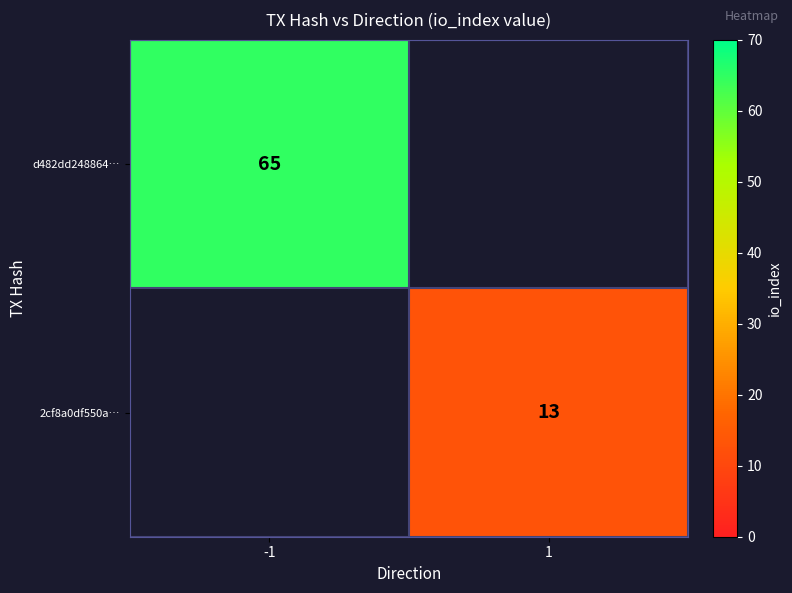

Is the value of d482dd248864… at -1 greater than the value of 2cf8a0df550a… at 1?

Yes